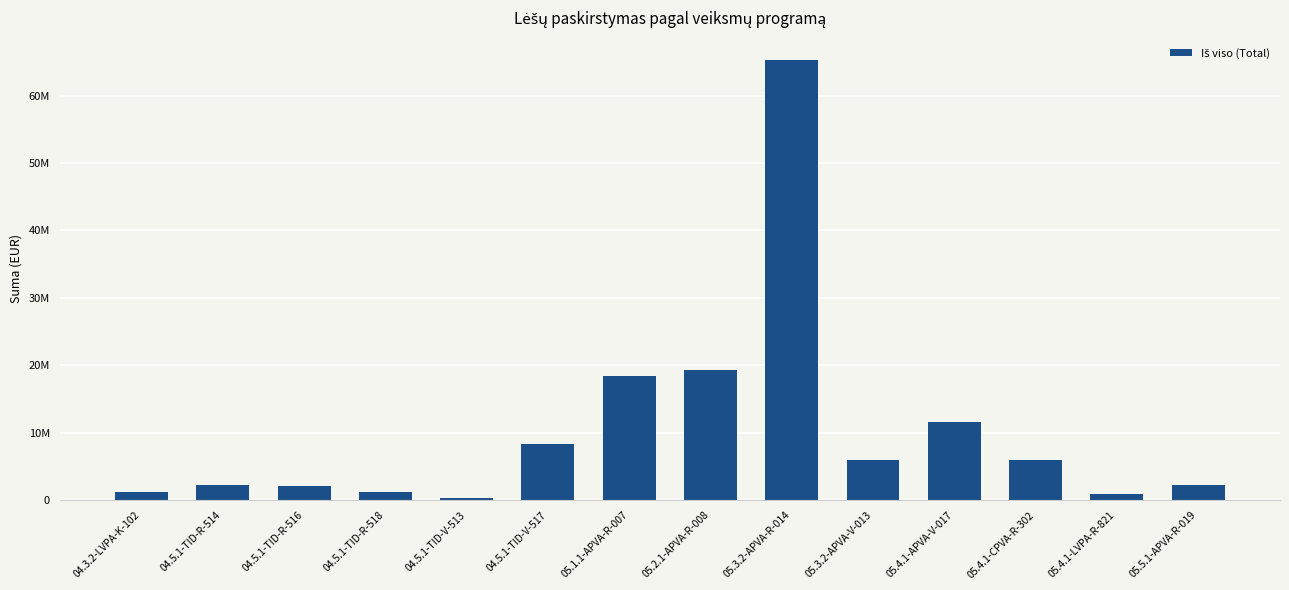

Reading right to left, transcribe all the data shown in this chart.

05.5.1-APVA-R-019=2265633.8	05.4.1-LVPA-R-821=968850.5	05.4.1-CPVA-R-302=5906862.7	05.4.1-APVA-V-017=11584800.0	05.3.2-APVA-V-013=5875807.3	05.3.2-APVA-R-014=65334635.7	05.2.1-APVA-R-008=19236904.1	05.1.1-APVA-R-007=18437562.1	04.5.1-TID-V-517=8274858.0	04.5.1-TID-V-513=273772.0	04.5.1-TID-R-518=1155023.2	04.5.1-TID-R-516=2115321.2	04.5.1-TID-R-514=2255141.4	04.3.2-LVPA-K-102=1152000.0